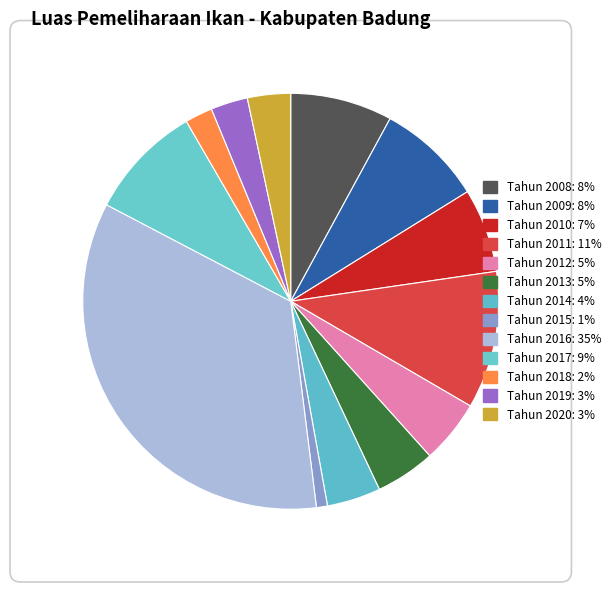

How many slices are in this pie chart?

13